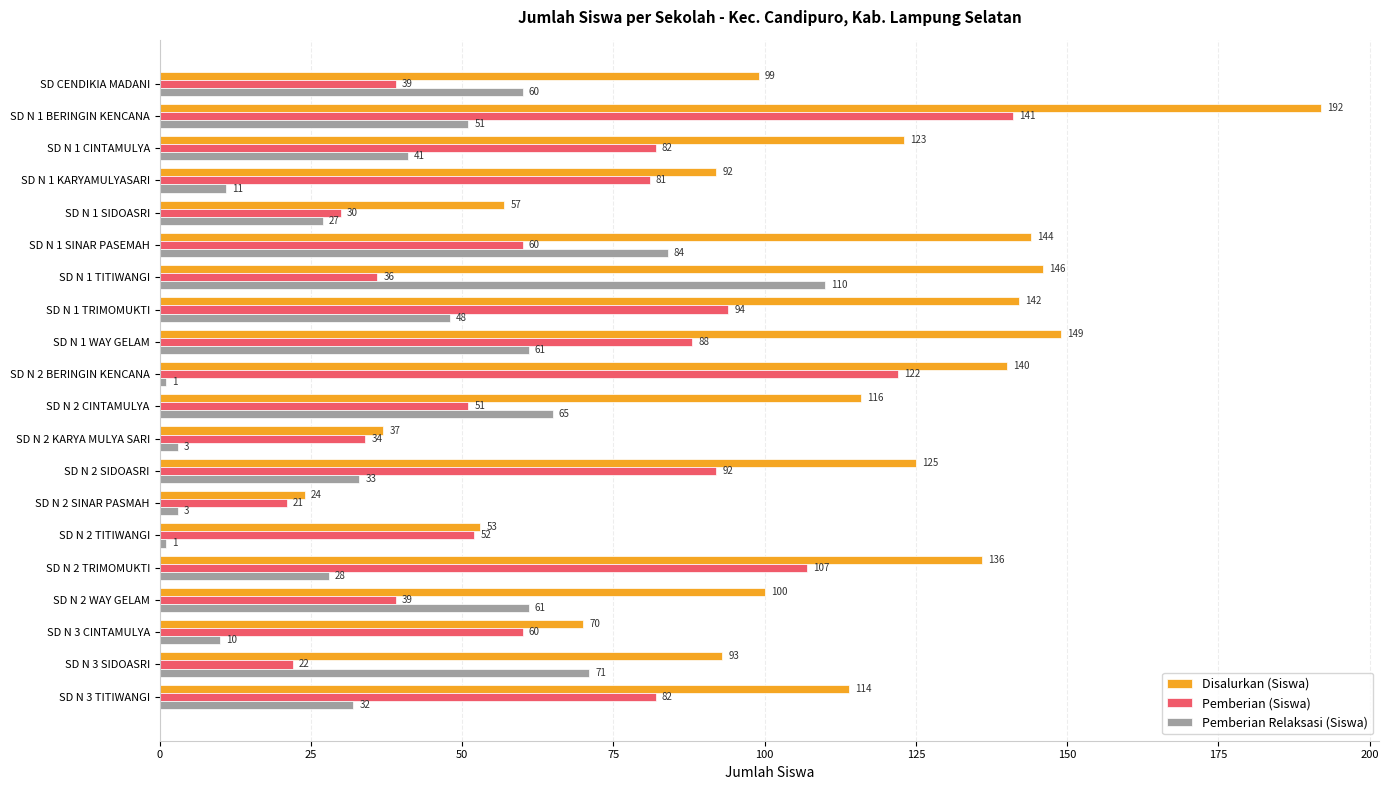

The value of Pemberian (Siswa) at SD N 1 BERINGIN KENCANA is 141. True or false?

True